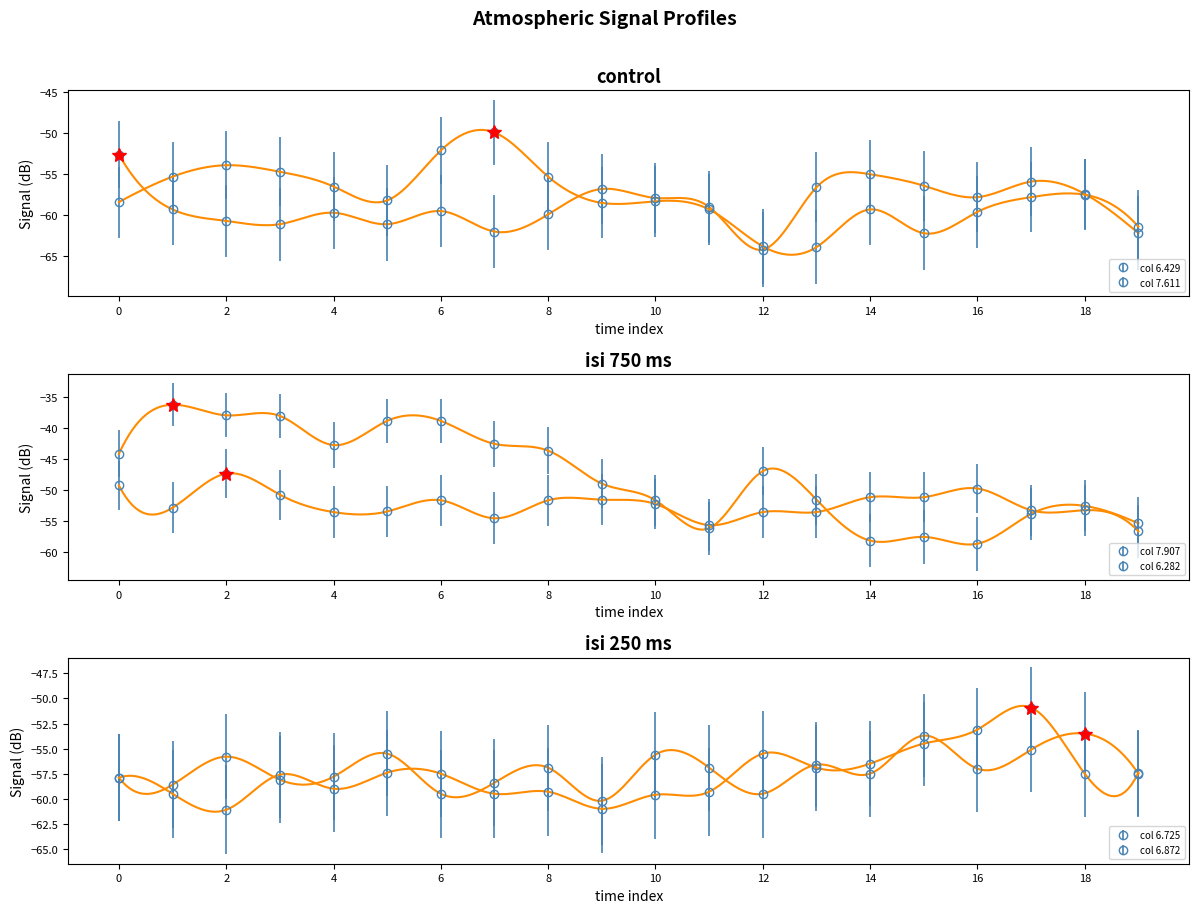

True or false: 7.611 has more than 0 interior local peaks.

True